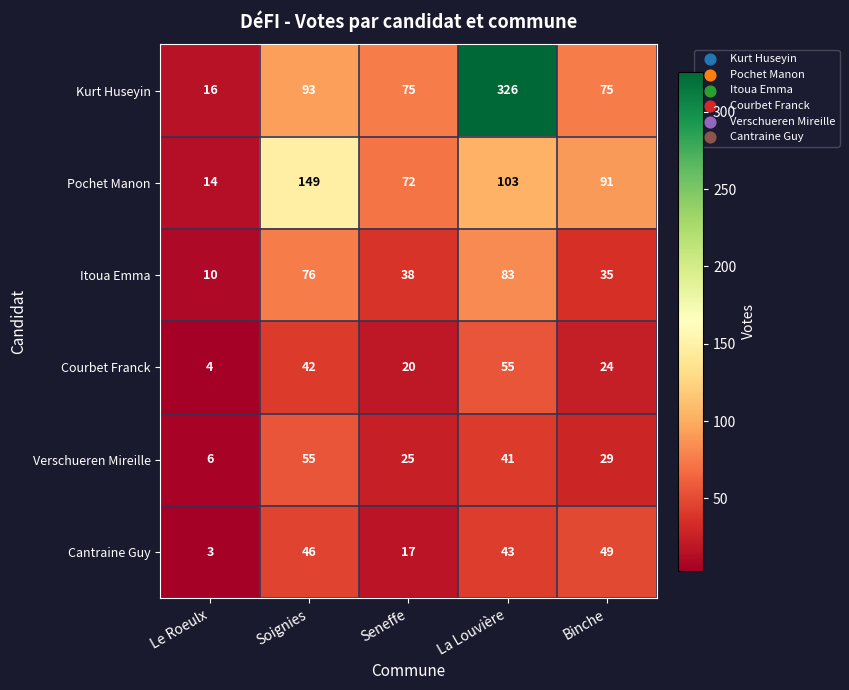

At which category does the chart reach its minimum across all series?

Le Roeulx